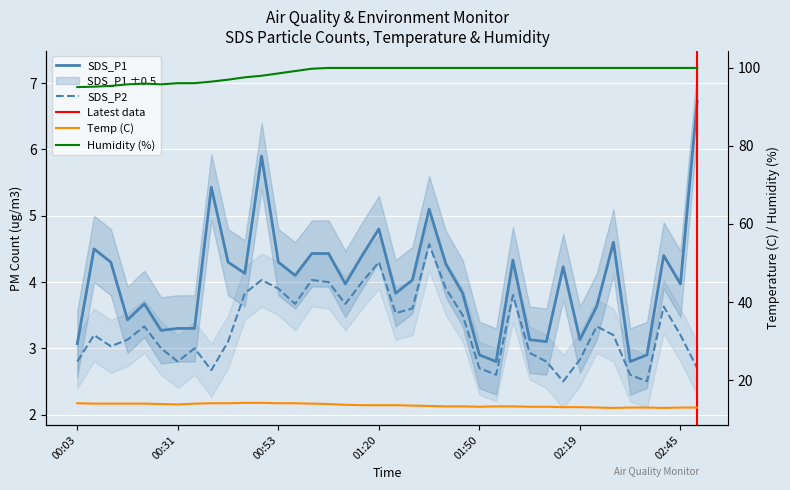

True or false: Temp and Humidity cross at least once.

False